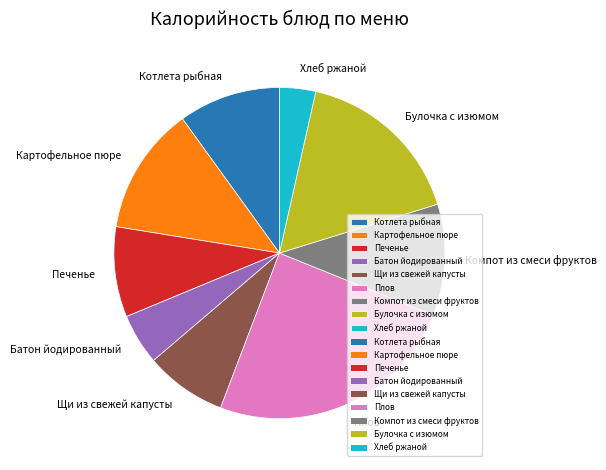

What is the smallest slice in the pie chart?

Хлеб ржаной